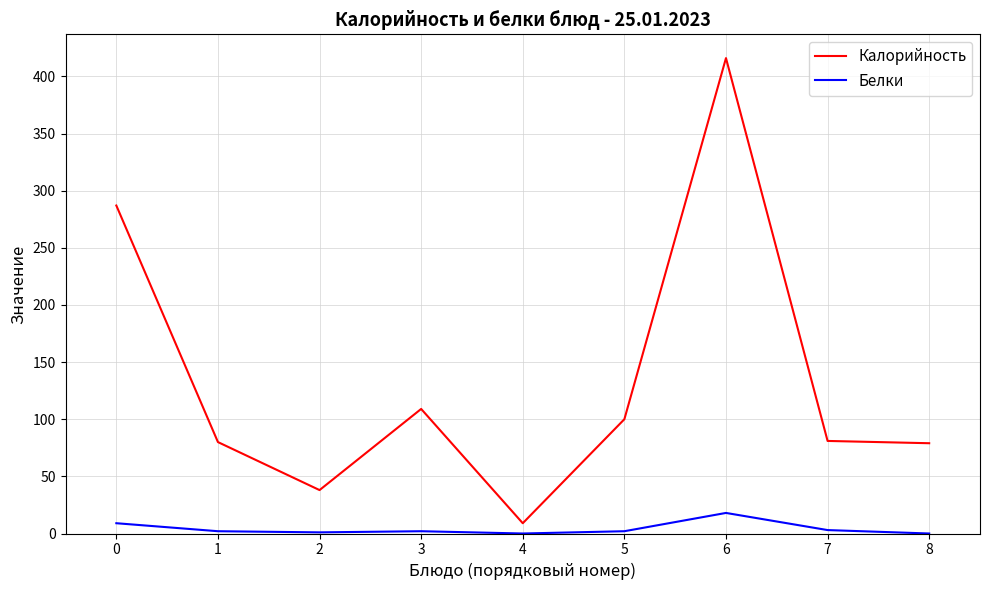

What is the greatest value displayed?

416